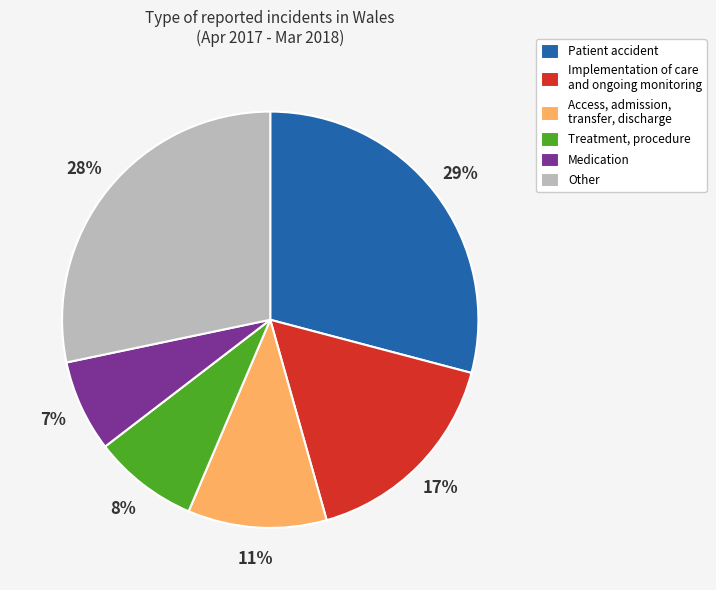

Between Patient accident and Treatment, procedure, which is larger?

Patient accident